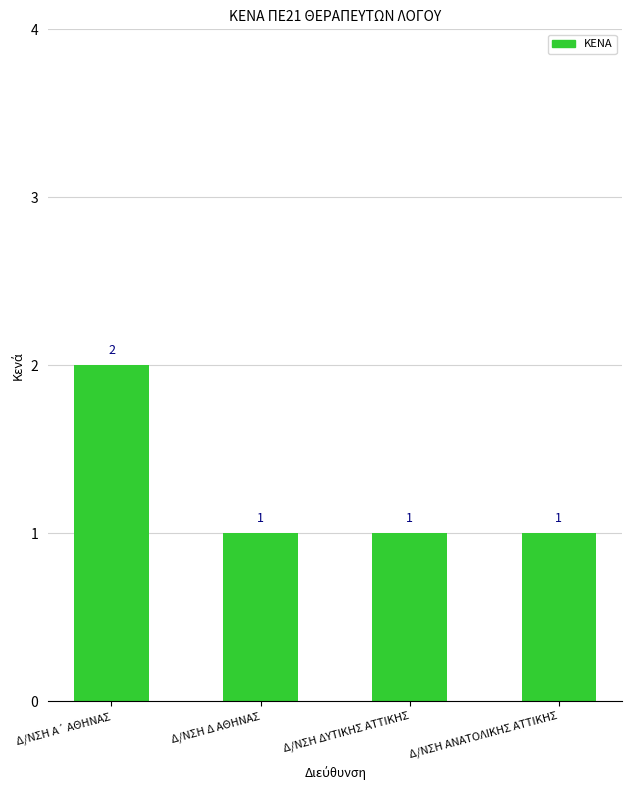

How many bars are there in total?

4